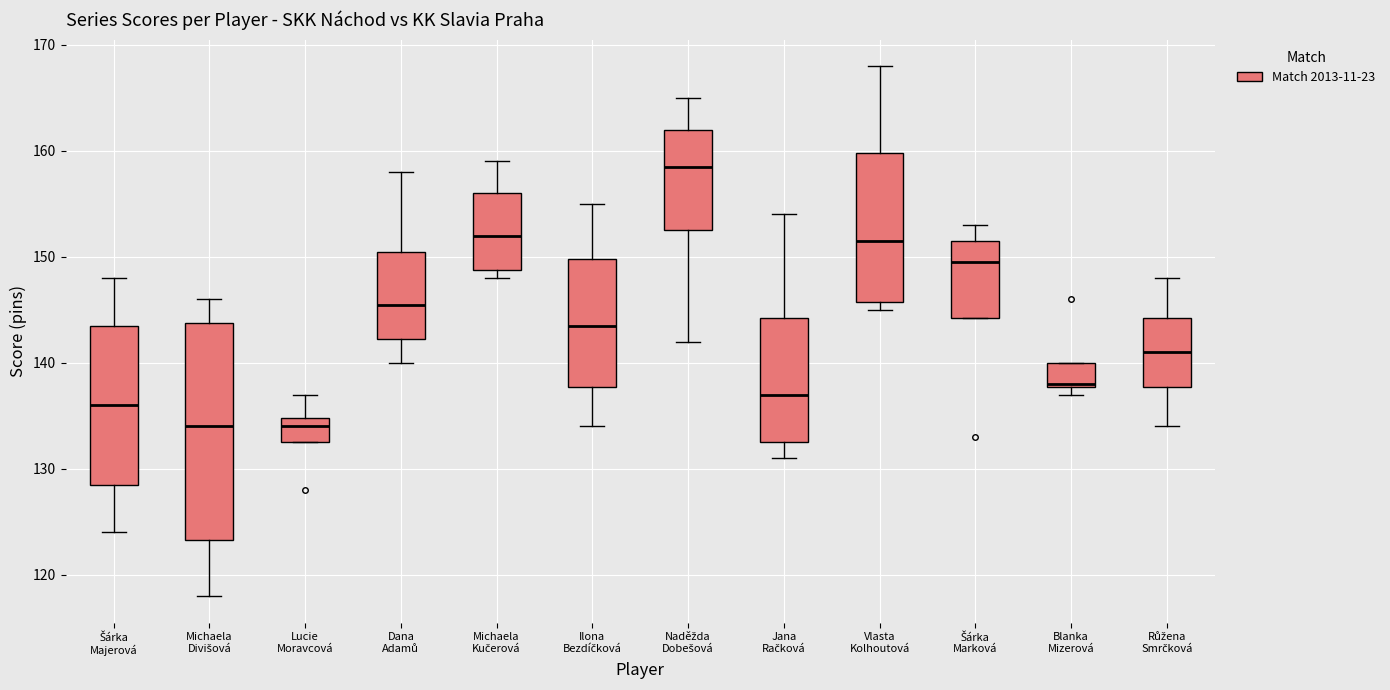

Which box is the tallest, from its lower edge to its upper edge?

Michaela Divišová